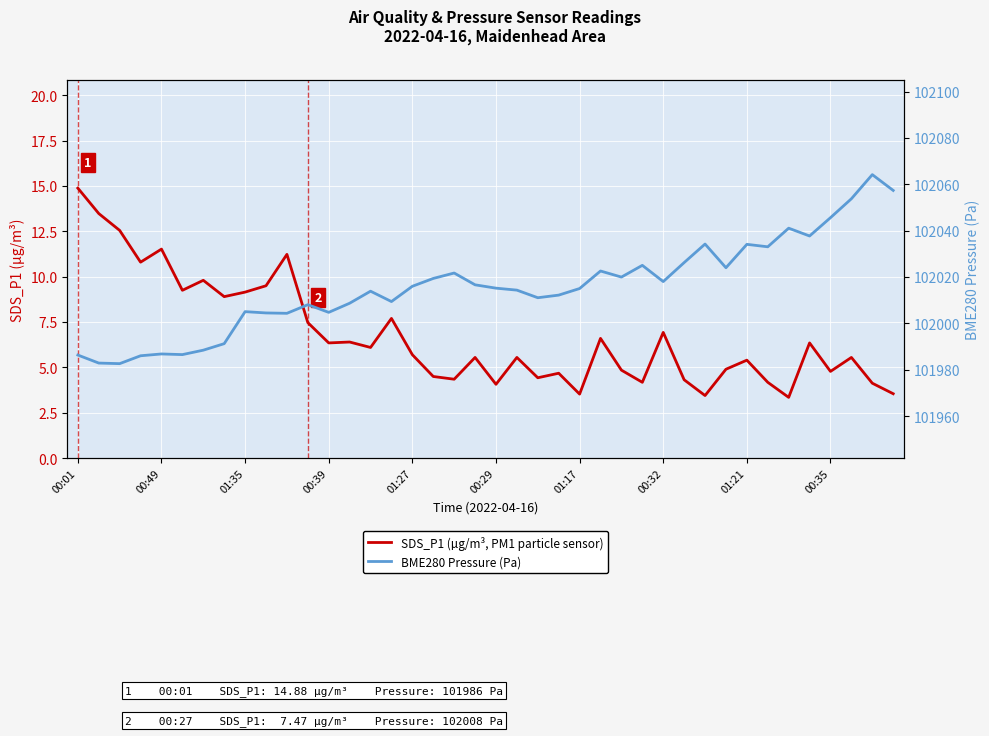

How many lines are shown in the chart?

2